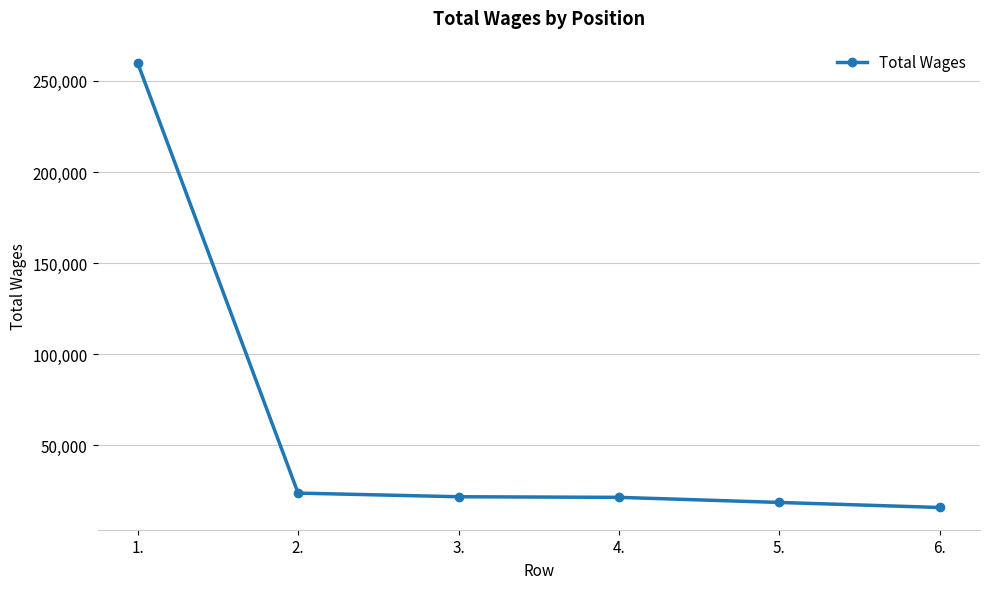

What is the maximum value shown in the chart?

259872